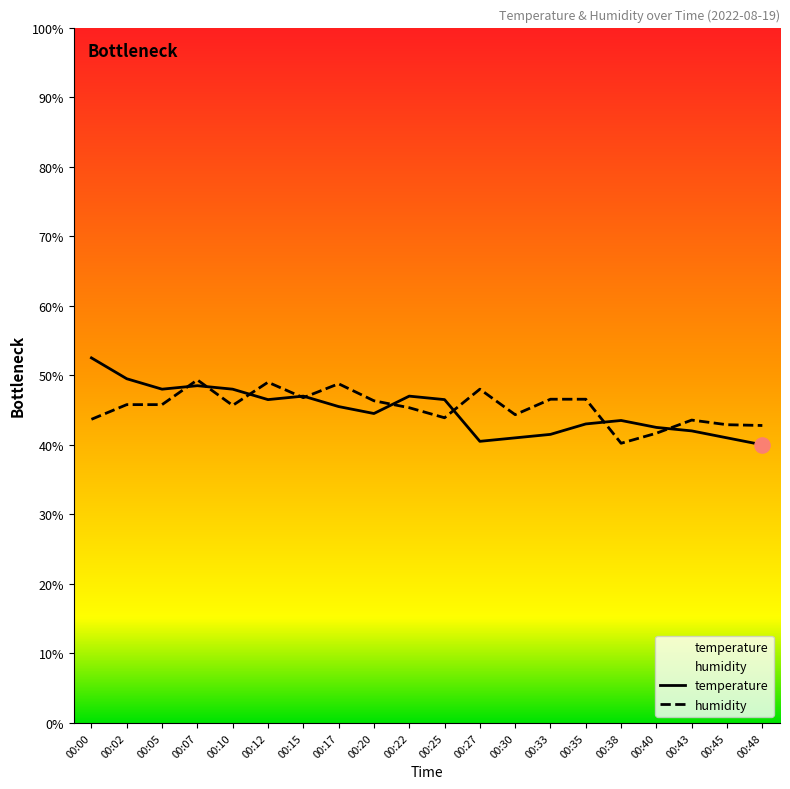

Which series has the widest spread of Y values?

temperature